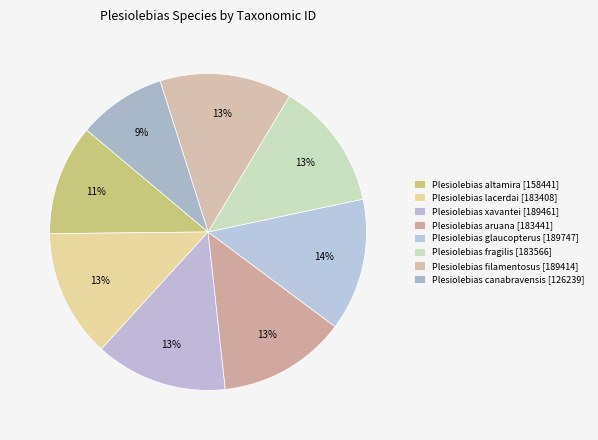

How many slices are in this pie chart?

8